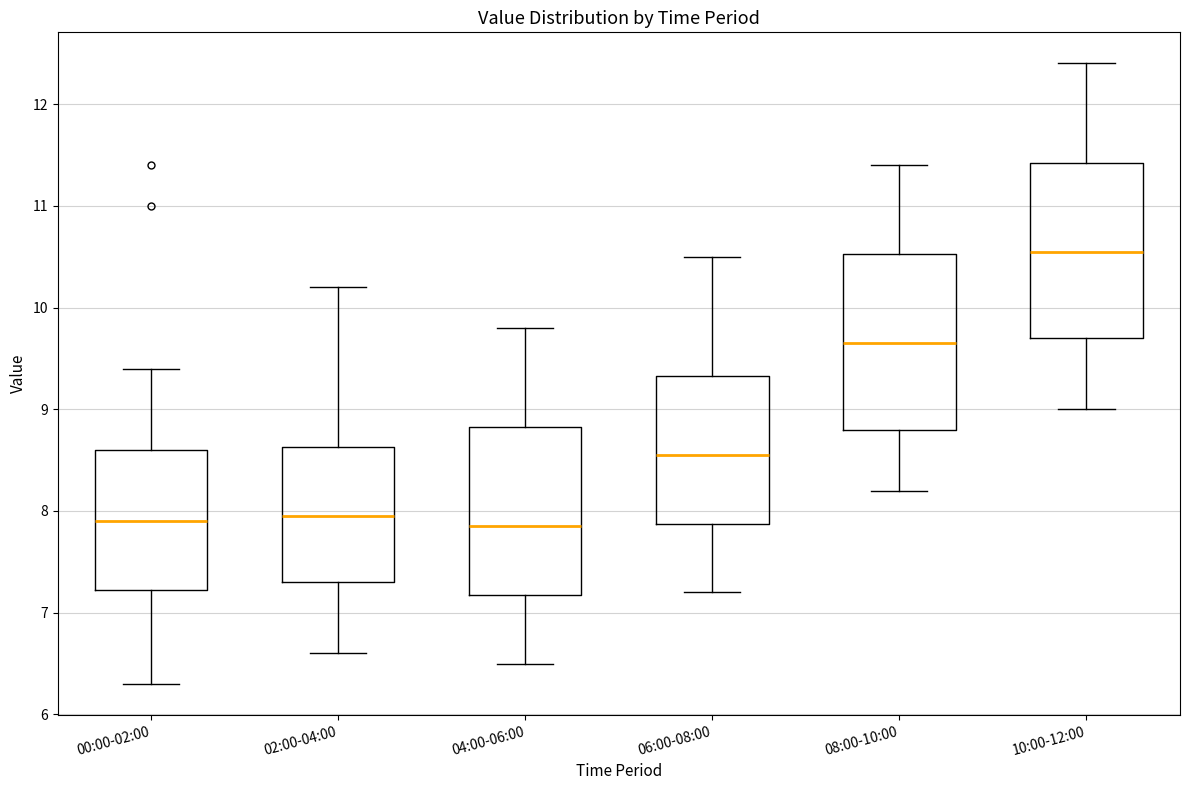

Reading left to right, transcribe this box plot: for each box, give where its median line is, the range the box spans, and where its two whiskers end, as read against the y-axis. The values are not printed on the chart, so give them approximately, as read against the axis.

00:00-02:00: median 7.9, box 7.2 to 8.6, whiskers 6.3 to 9.4
02:00-04:00: median 8.0, box 7.3 to 8.6, whiskers 6.6 to 10.2
04:00-06:00: median 7.9, box 7.2 to 8.8, whiskers 6.5 to 9.8
06:00-08:00: median 8.6, box 7.9 to 9.3, whiskers 7.2 to 10.5
08:00-10:00: median 9.7, box 8.8 to 10.5, whiskers 8.2 to 11.4
10:00-12:00: median 10.6, box 9.7 to 11.4, whiskers 9.0 to 12.4